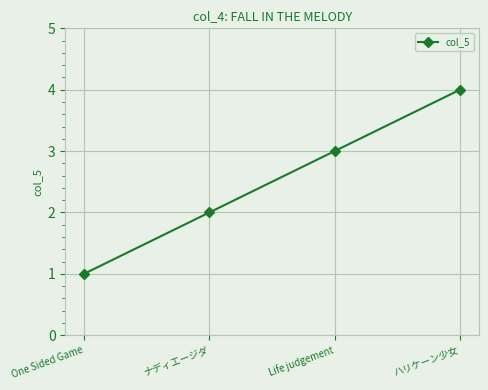

Which has a higher value, Life judgement or ナディエージダ?

Life judgement